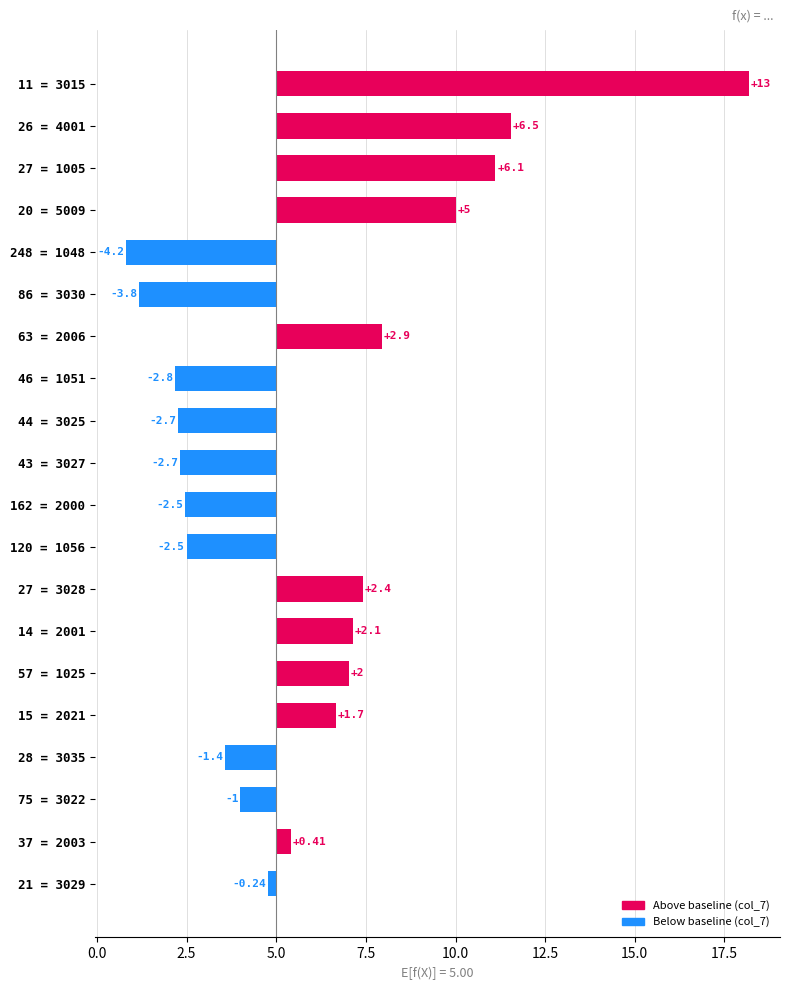

How many negative values are there?

10